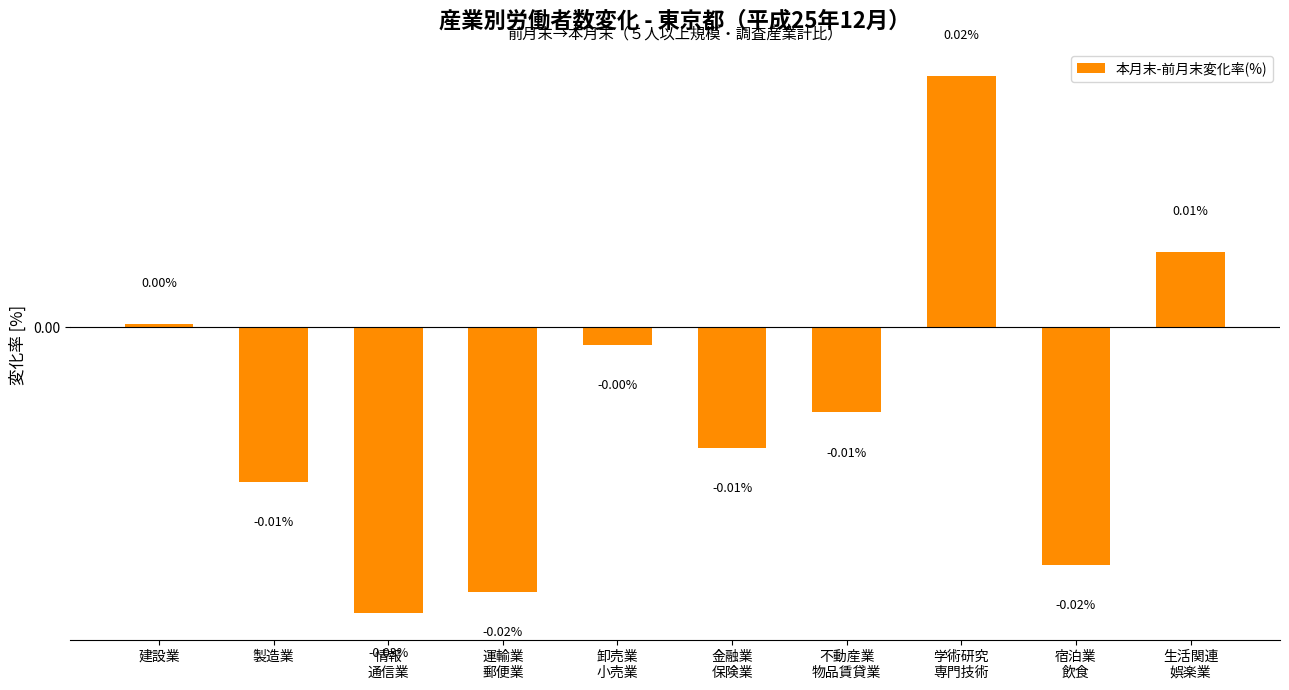

Does the chart contain any negative values?

Yes